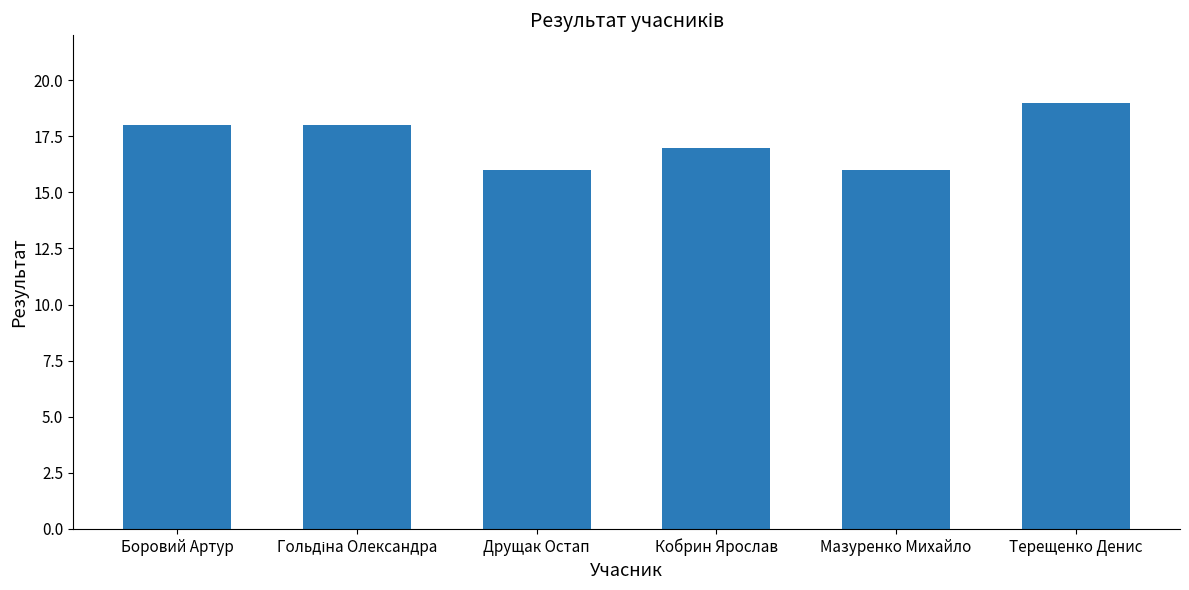

What is the label of the 6th bar from the right?

Боровий Артур